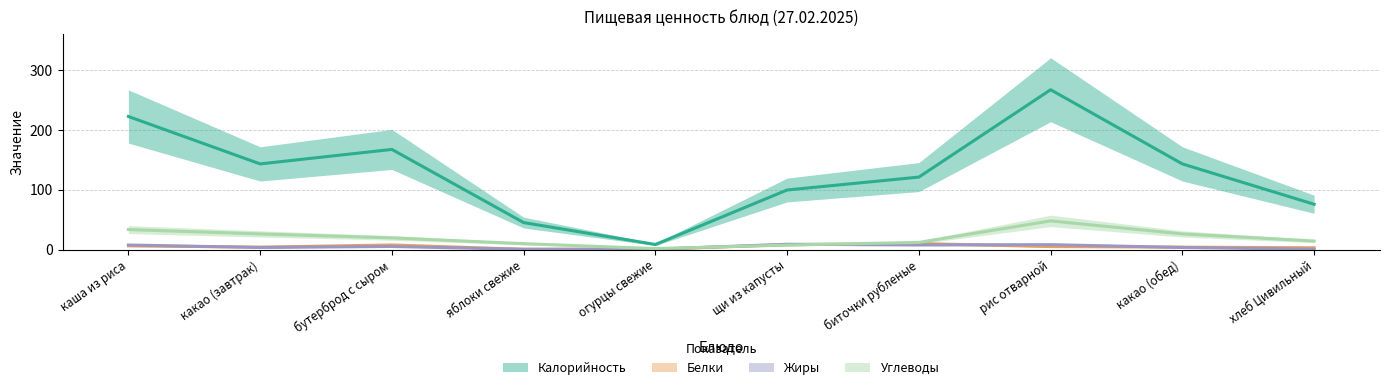

At яблоки свежие, list the series in order from largest to smallest.

Калорийность, Углеводы, Белки, Жиры